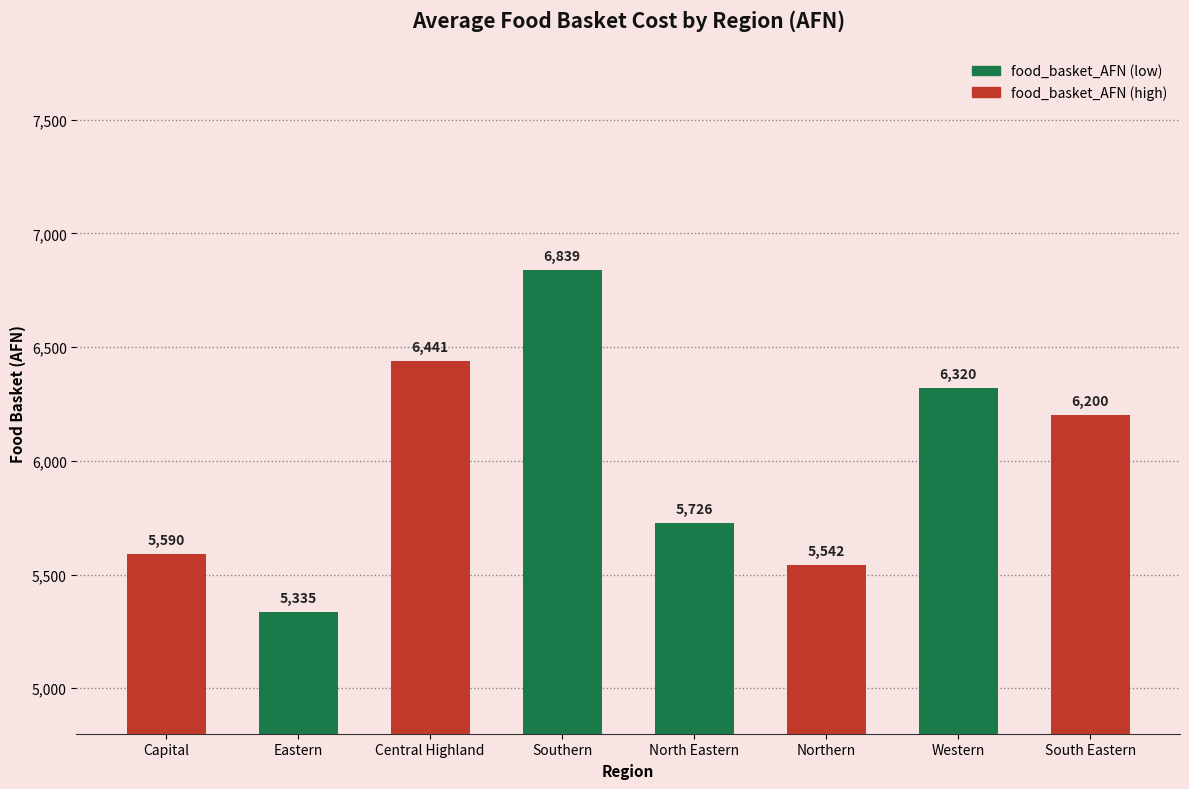

Is it true that the value at Central Highland is 2477.3?

False